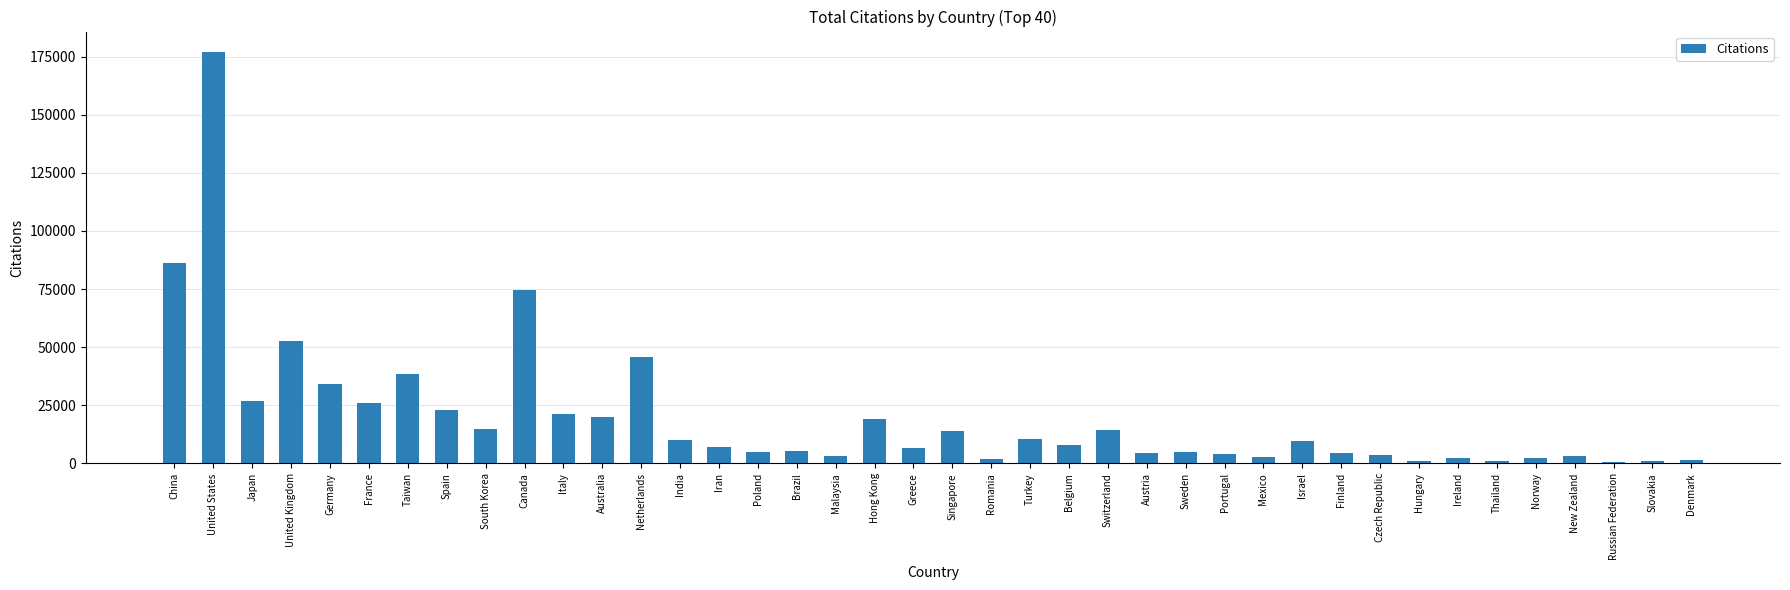

What is the sum of all values?

794087